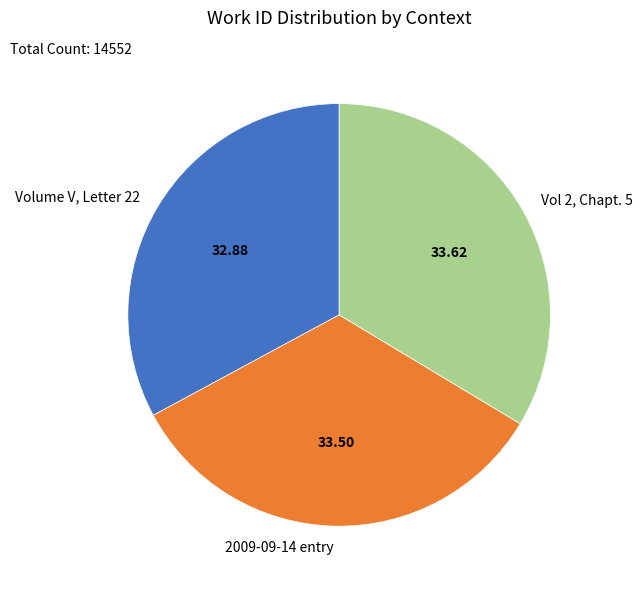

Count the number of slices in the pie.

3